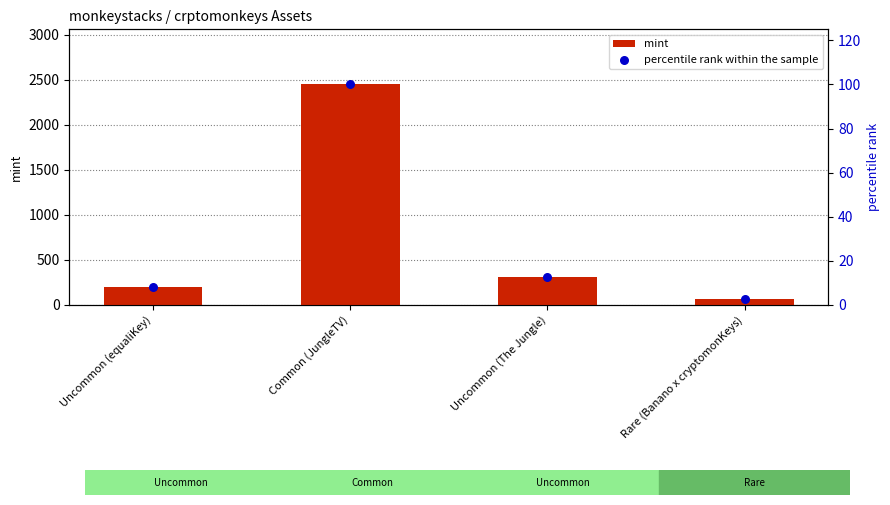

At how many categories does at least one series exceed 1912?

1